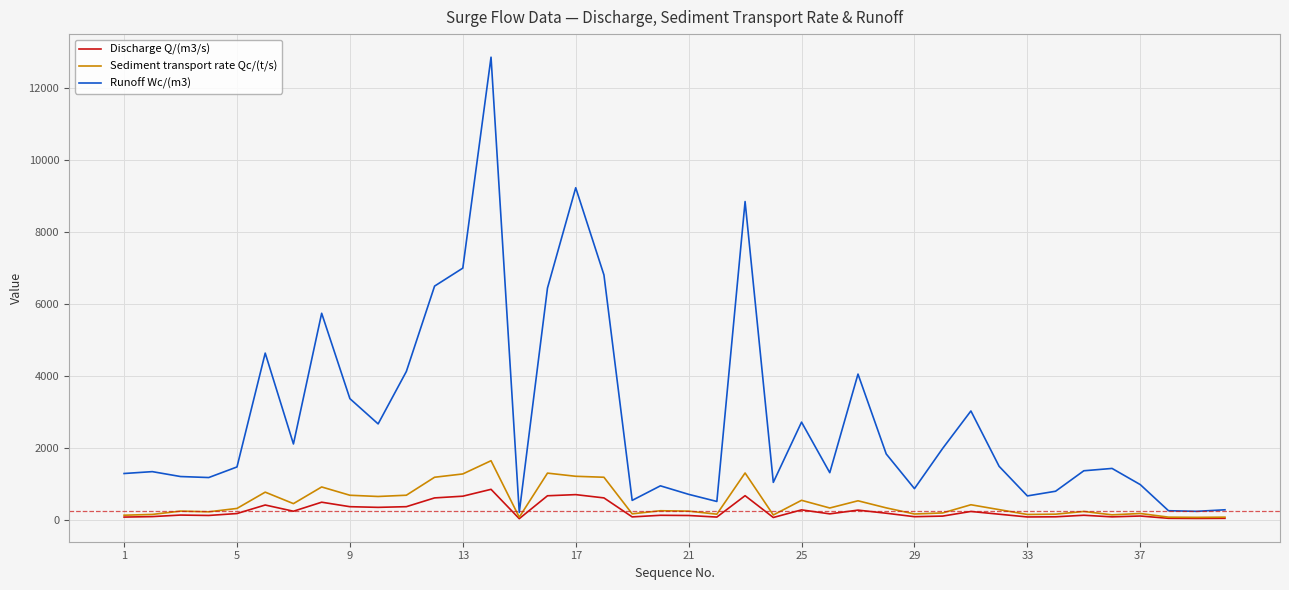

Which series has the largest total across all categories?

Runoff Wc/(m3)